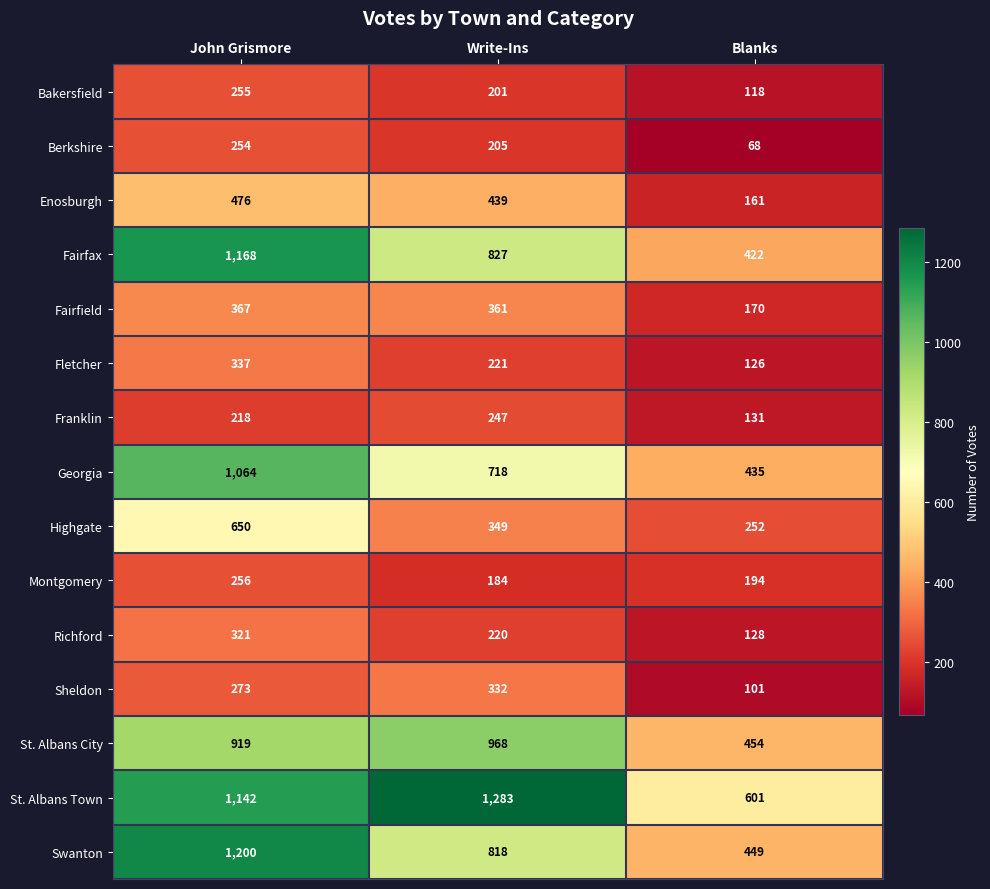

Which category has the highest value across all series?

Write-Ins